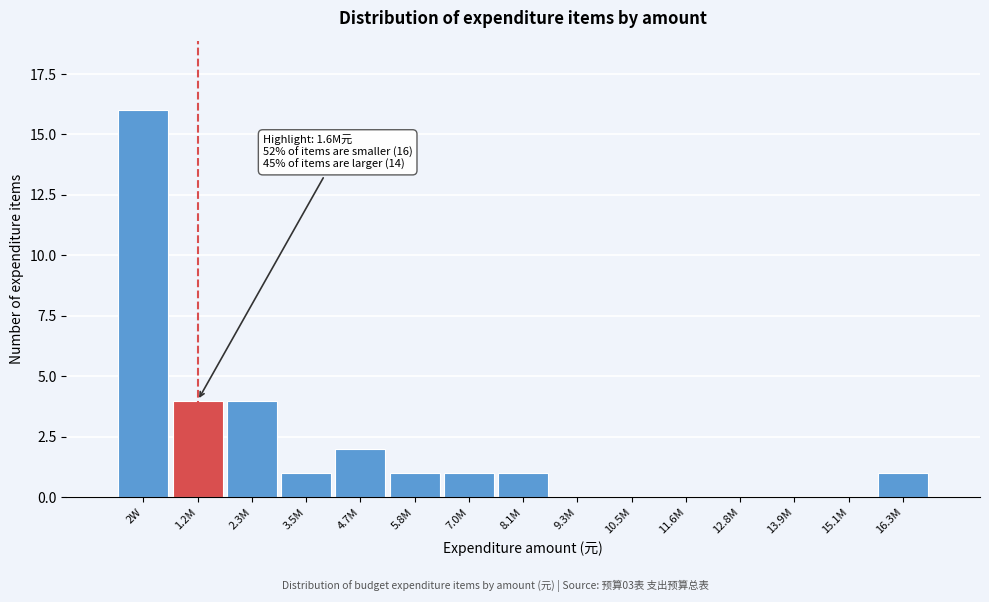

Reading left to right, transcribe all the data shown in this chart.

2W=16	1.2M=4	2.3M=4	3.5M=1	4.7M=2	5.8M=1	7.0M=1	8.1M=1	9.3M=0	10.5M=0	11.6M=0	12.8M=0	13.9M=0	15.1M=0	16.3M=1